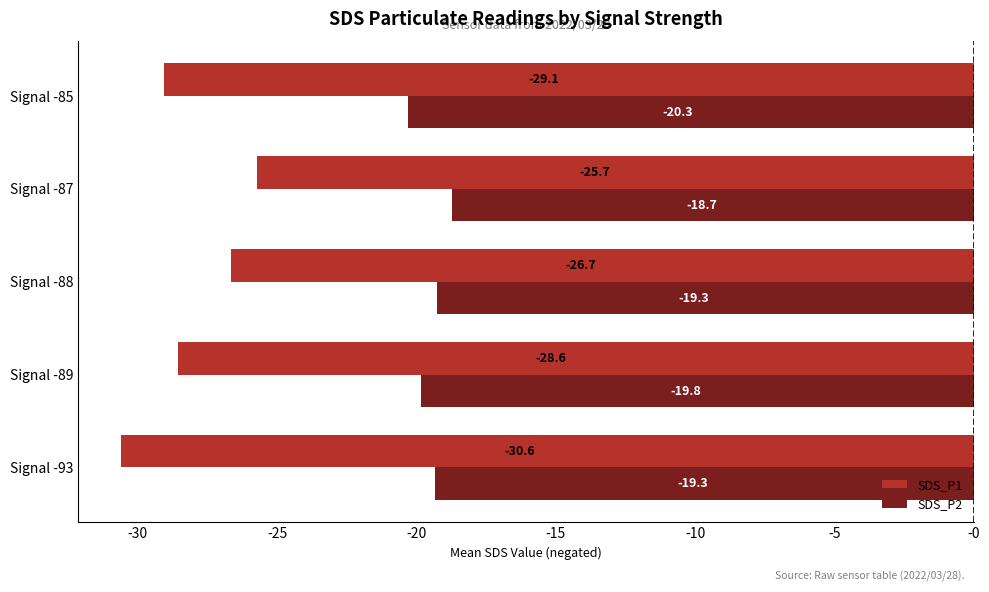

Which label corresponds to the largest value in the chart?

Signal -87